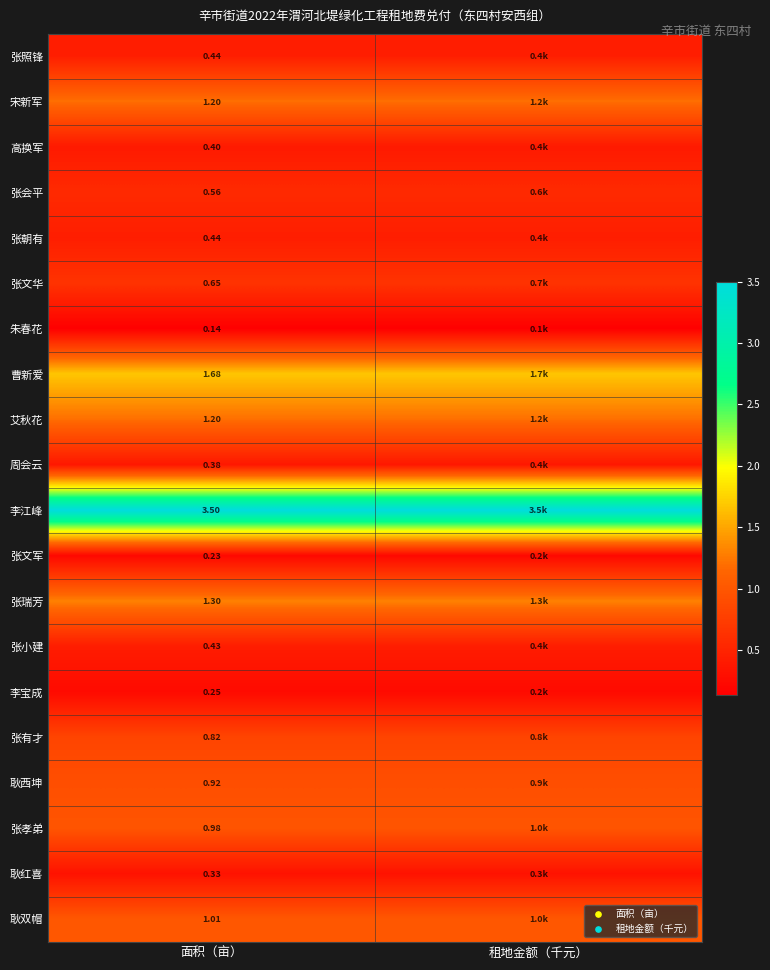

What is the sum of all 张瑞芳 values?

2.6